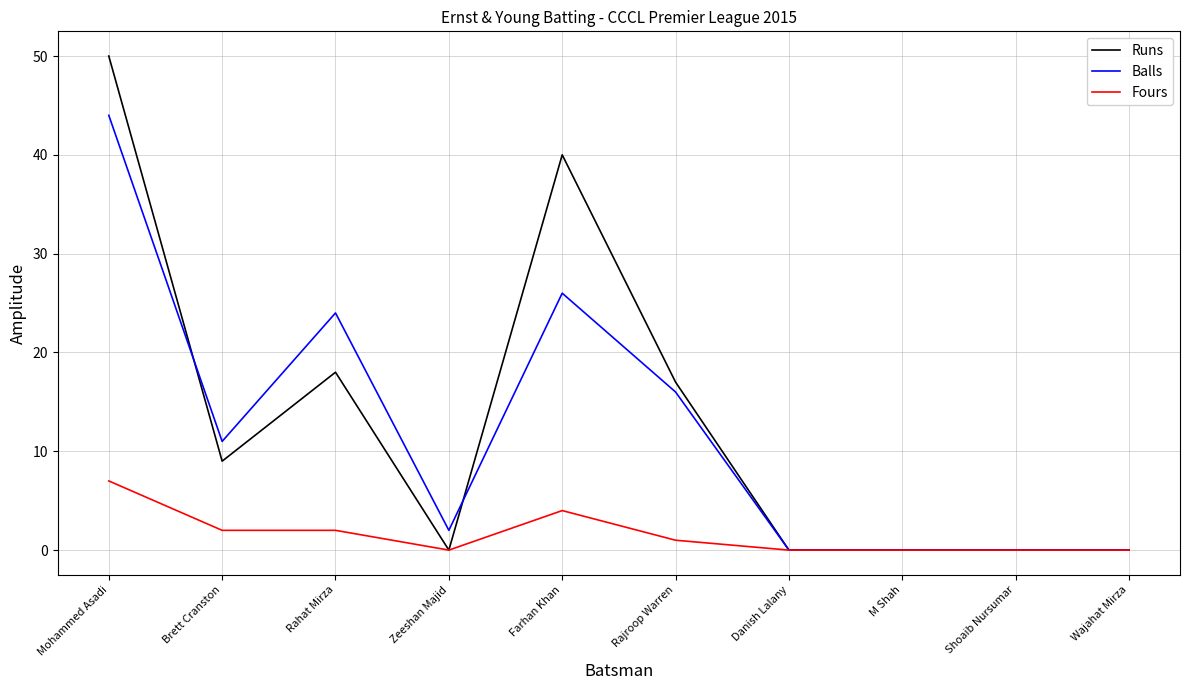

What is the difference between the maximum and second lowest values in the Runs series?

50